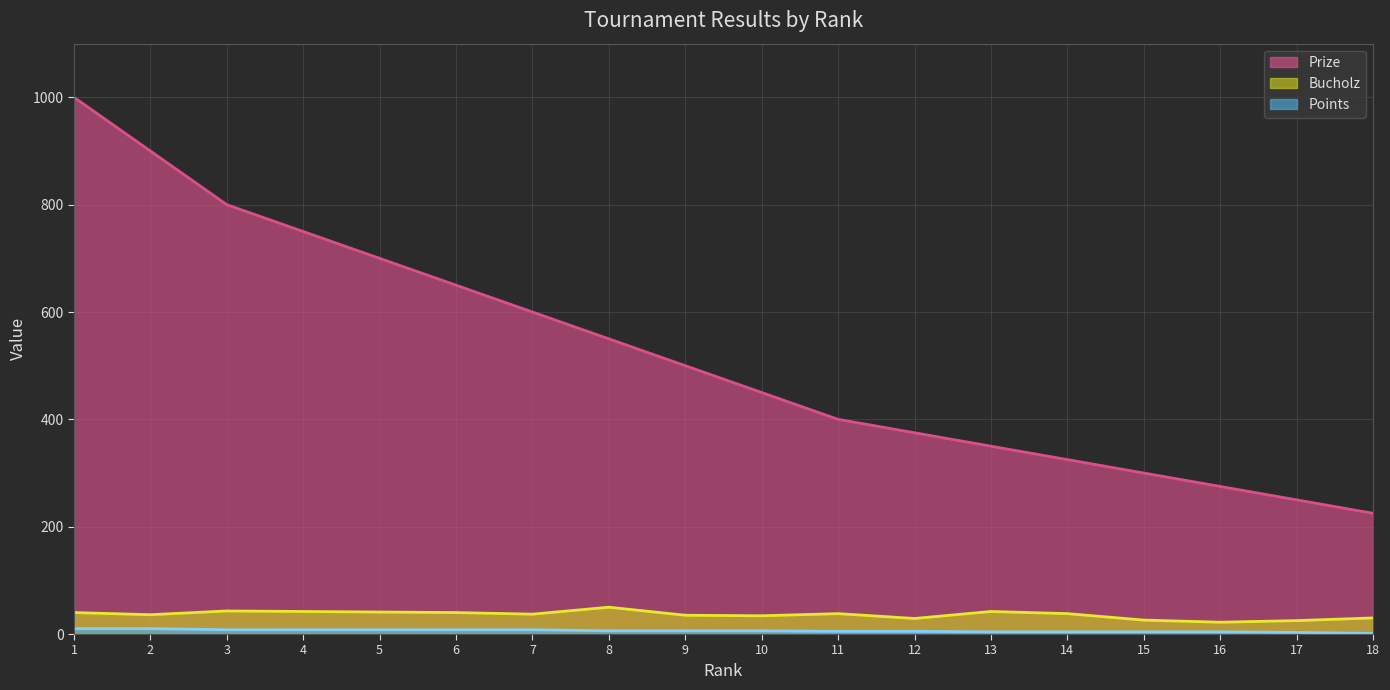

At which label is Points closest to 5?

11